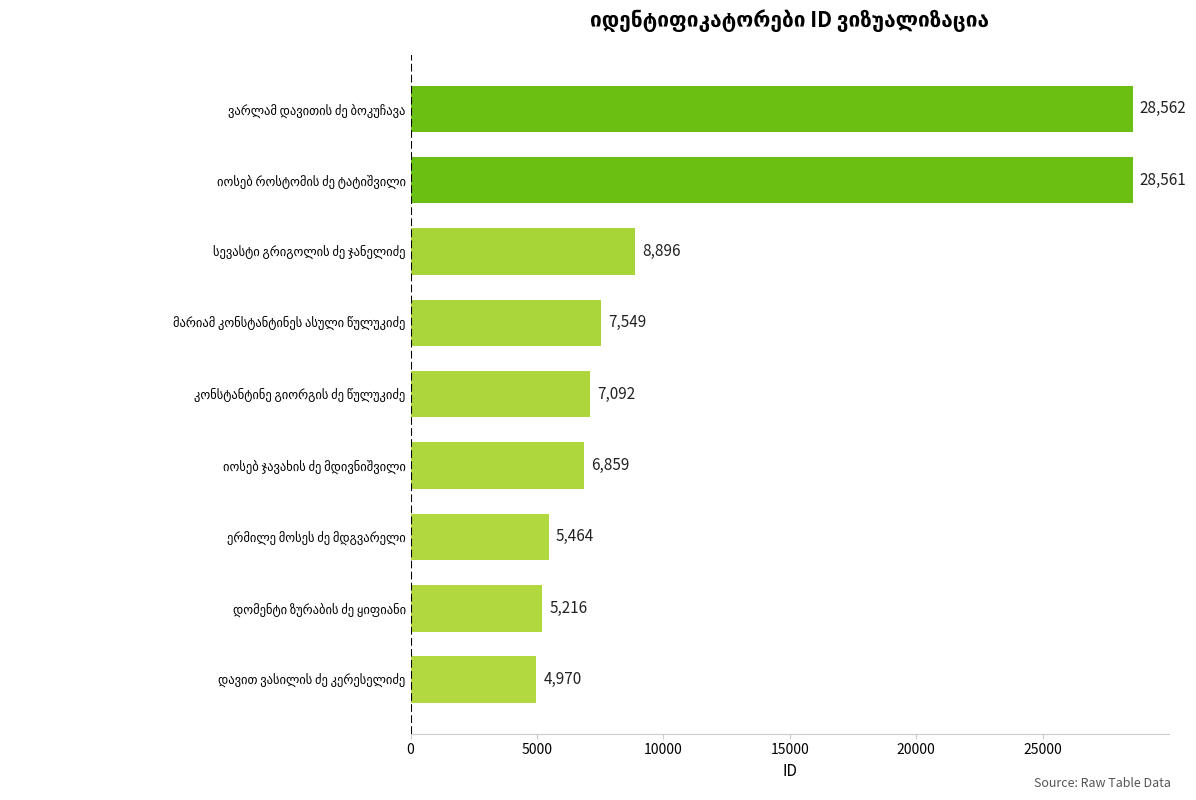

What is the average value?

11463